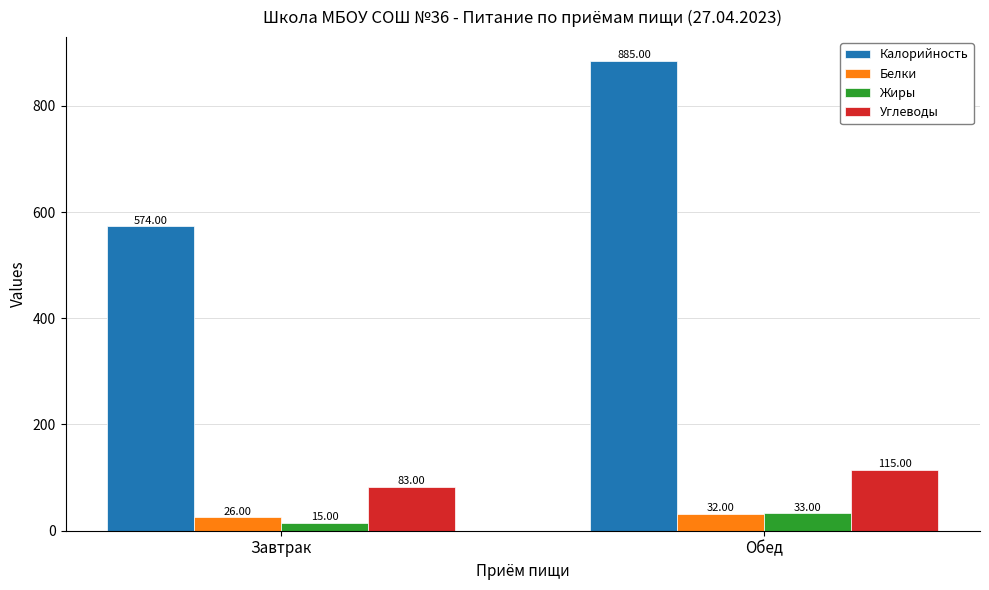

What is the minimum value shown in the chart?

15